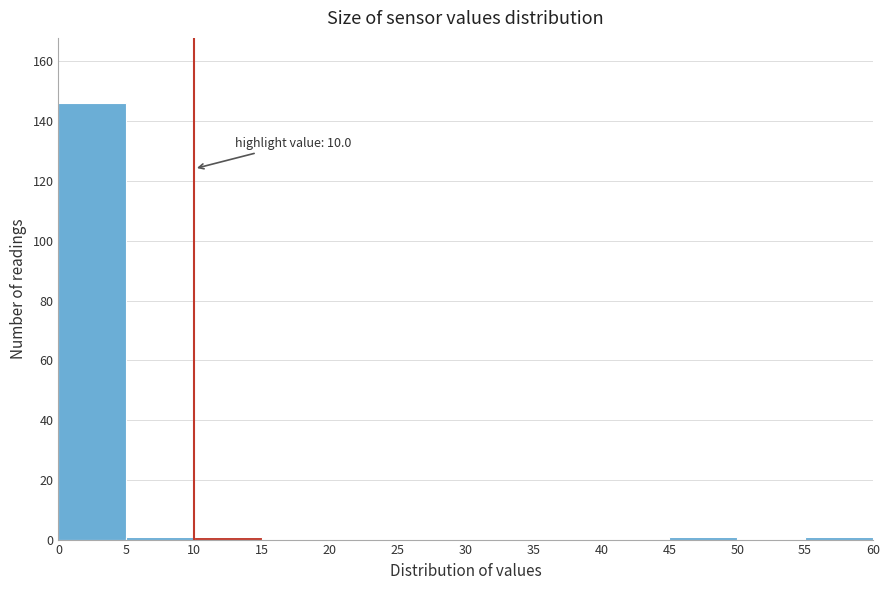

Over which range of the x-axis is the bar tallest?

0 to 5